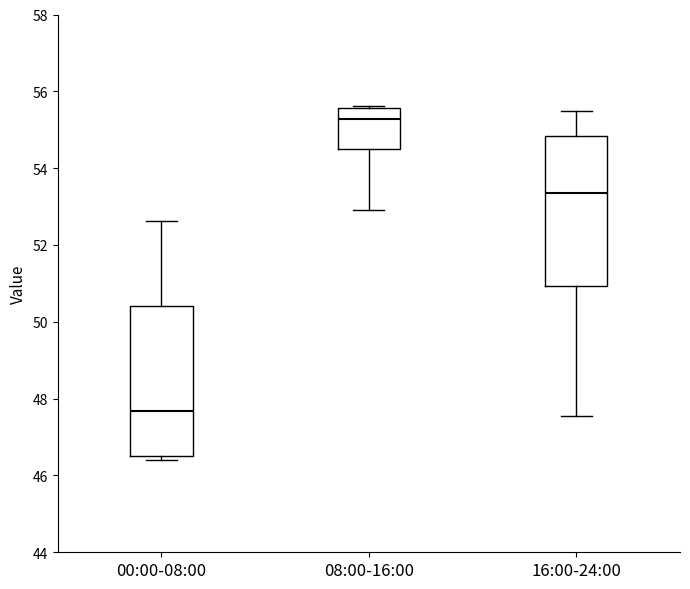

Reading left to right, read every box against the y-axis: the position of its median line, the range the box covers, and the ends of its whiskers. The values are not printed on the chart, so give them approximately, as read against the axis.

00:00-08:00: median 47.6, box 46.6 to 50.4, whiskers 46.4 to 52.6
08:00-16:00: median 55.2, box 54.4 to 55.6, whiskers 53.0 to 55.6
16:00-24:00: median 53.4, box 51.0 to 54.8, whiskers 47.6 to 55.4